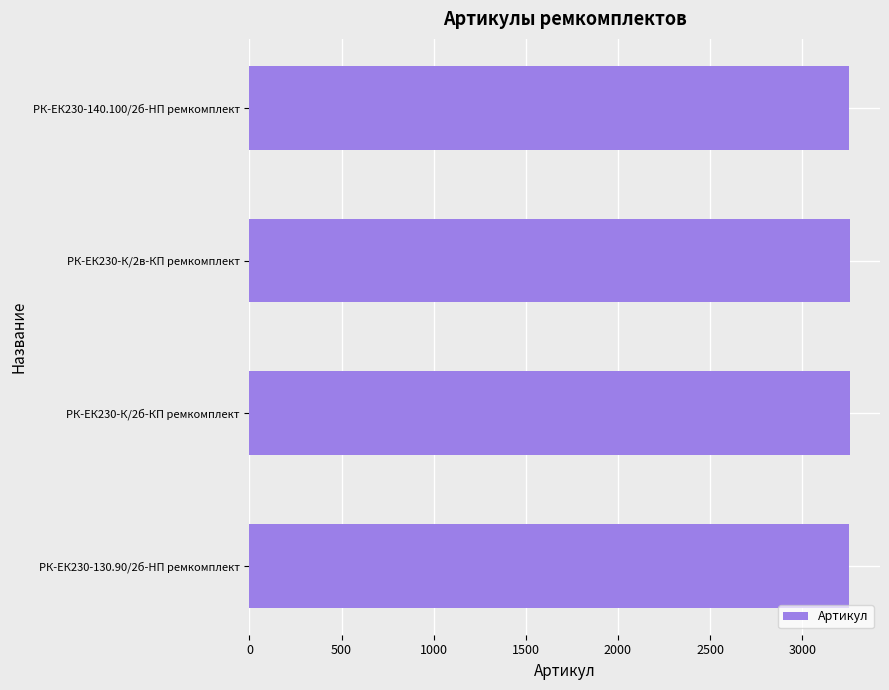

What is the minimum value shown in the chart?

3255